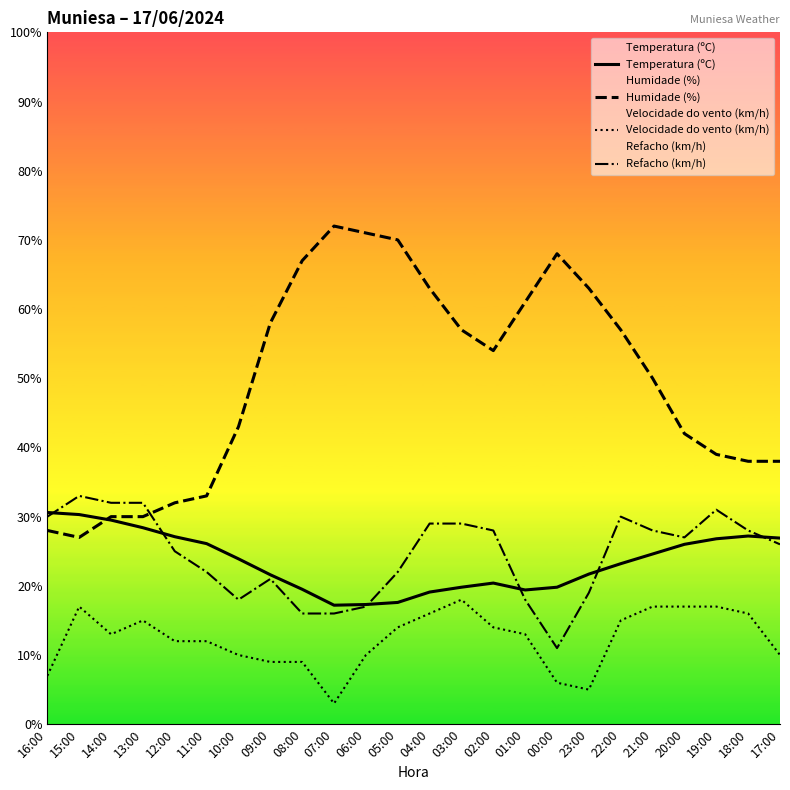

True or false: Temperatura (ºC) has a value of 42.4 at 19:00.

False